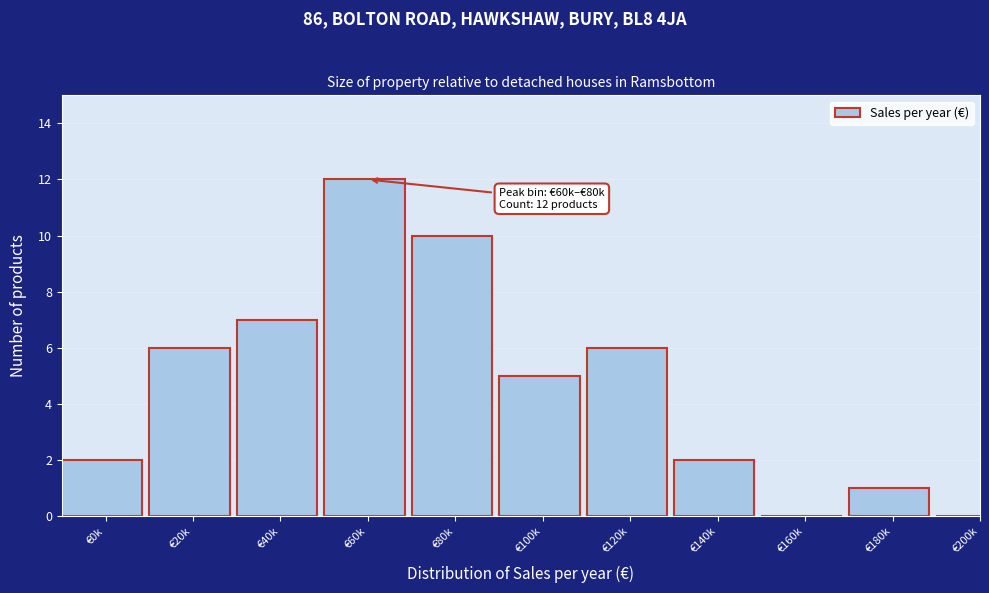

Reading right to left, extract all data points from this chart.

€200k=0	€180k=1	€160k=0	€140k=2	€120k=6	€100k=5	€80k=10	€60k=12	€40k=7	€20k=6	€0k=2